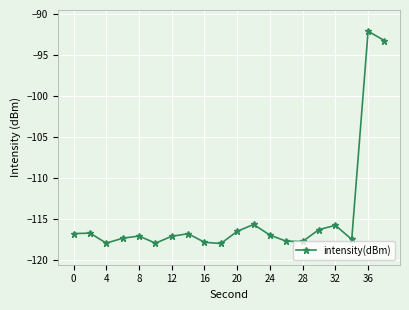

What is the maximum value shown in the chart?

-92.1